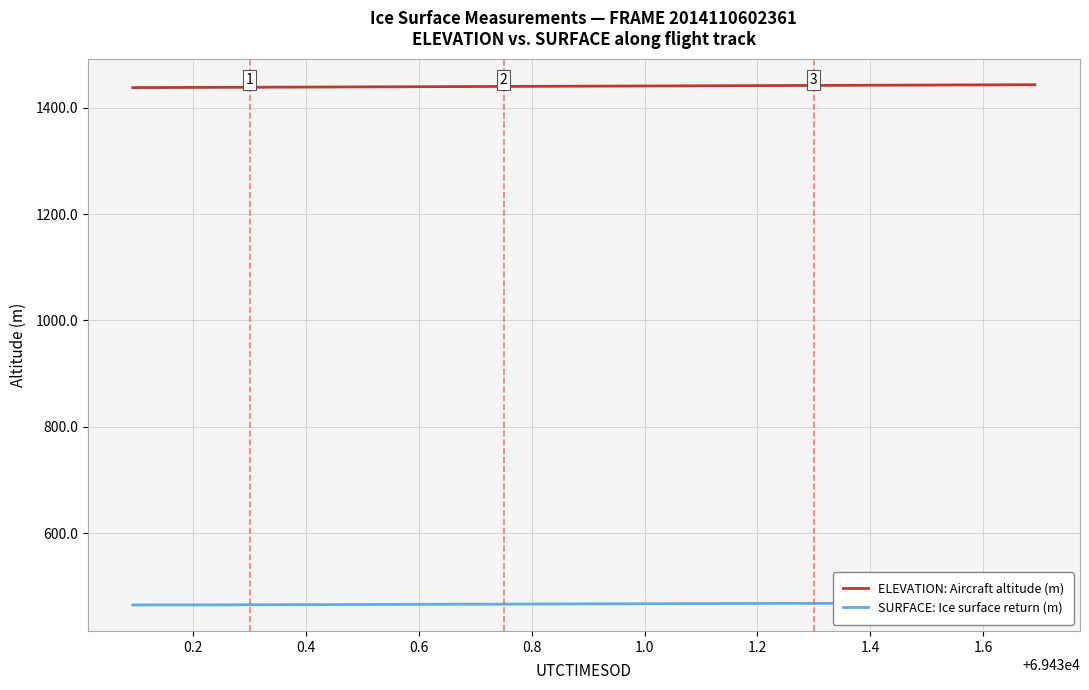

What is the highest value of the ELEVATION: Aircraft altitude (m) series?

1443.3